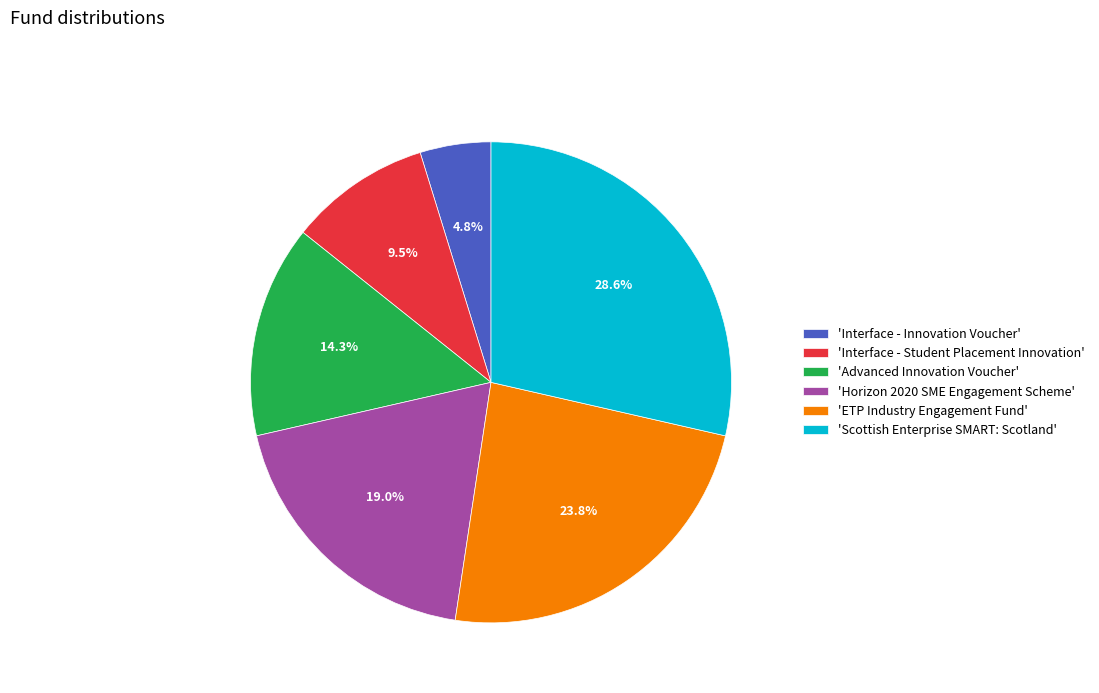

Rank the categories by value from lowest to highest.

'Interface - Innovation Voucher', 'Interface - Student Placement Innovation', 'Advanced Innovation Voucher', 'Horizon 2020 SME Engagement Scheme', 'ETP Industry Engagement Fund', 'Scottish Enterprise SMART: Scotland'